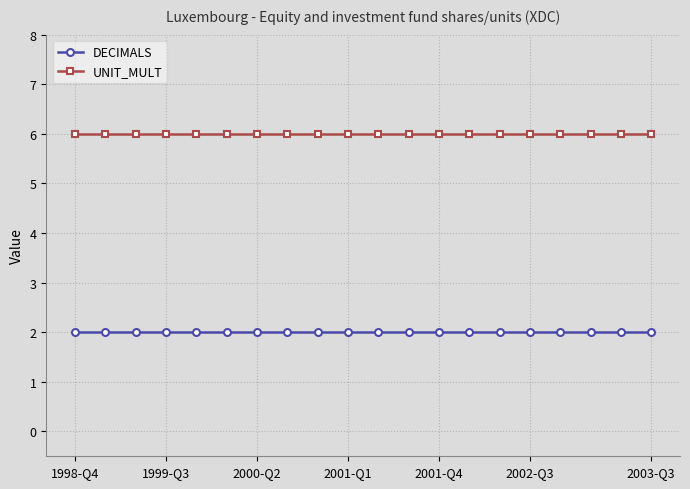

List the series in order of their overall mean, lowest first.

DECIMALS, UNIT_MULT